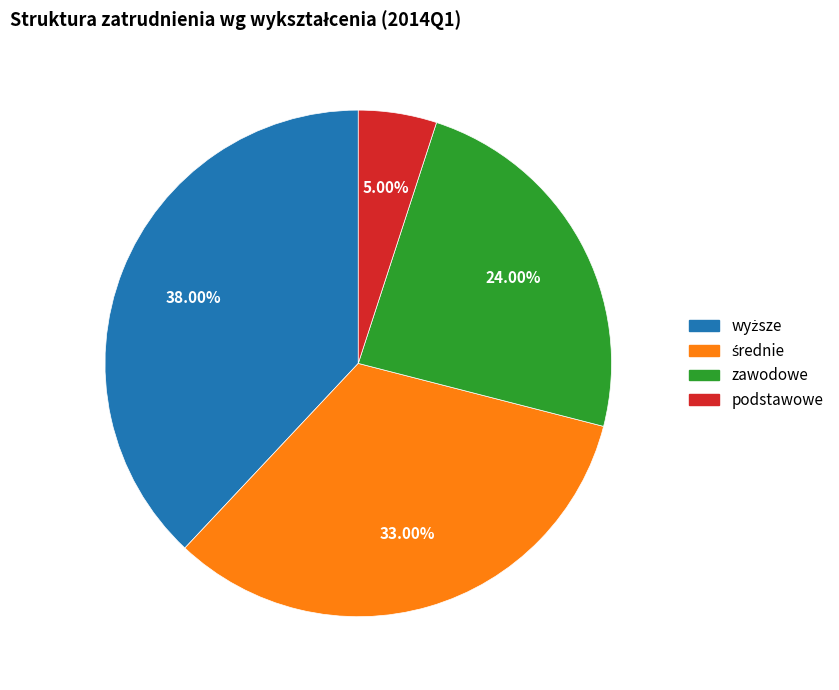

Between zawodowe and podstawowe, which is larger?

zawodowe